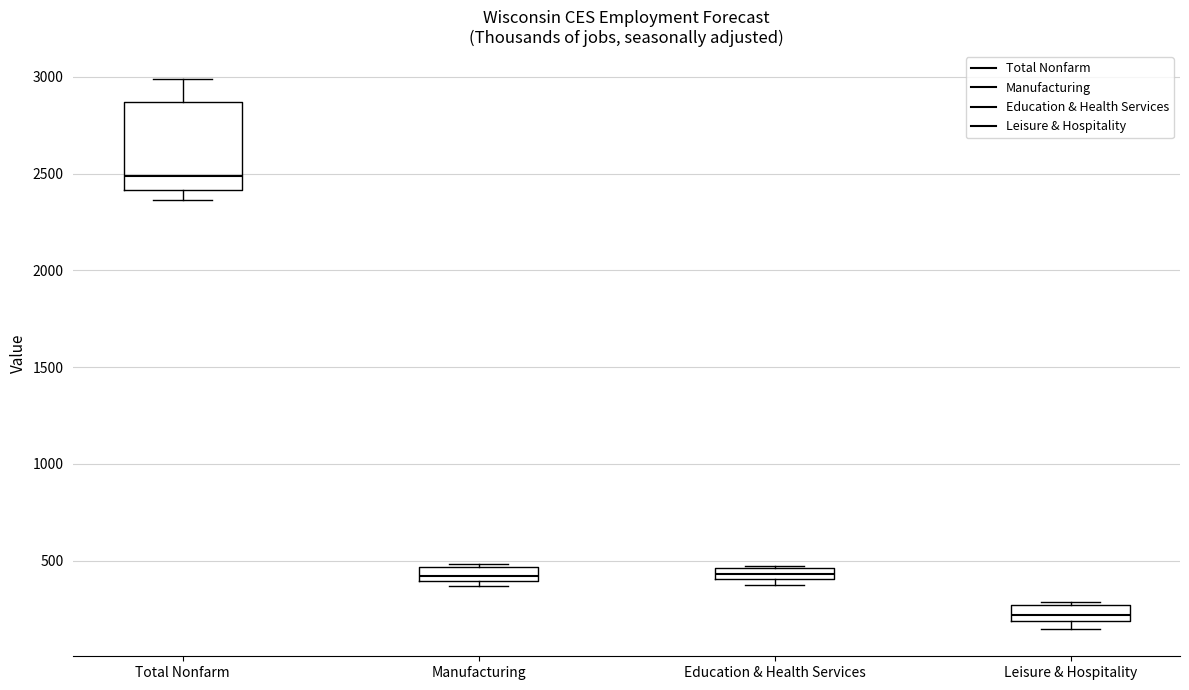

Which box has the lowest median line?

Leisure & Hospitality